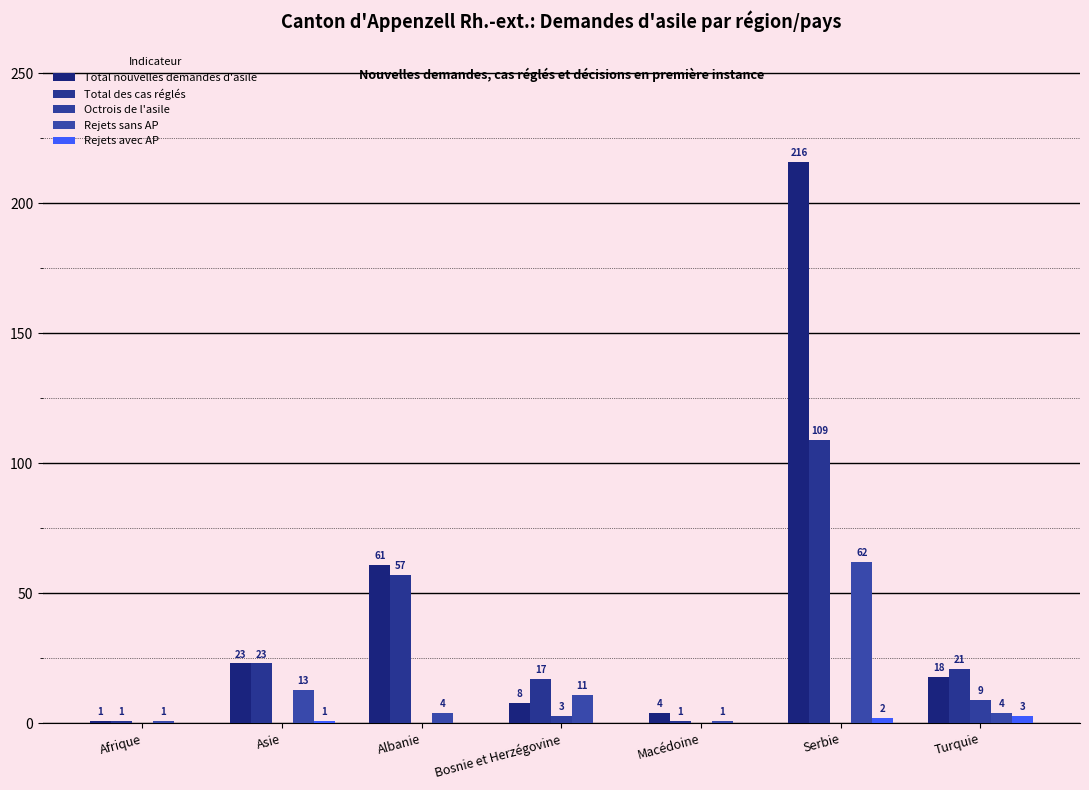

Reading left to right, what are all the values shown in this chart?

Total nouvelles demandes d'asile: Afrique=1	Asie=23	Albanie=61	Bosnie et Herzégovine=8	Macédoine=4	Serbie=216	Turquie=18
Total des cas réglés: Afrique=1	Asie=23	Albanie=57	Bosnie et Herzégovine=17	Macédoine=1	Serbie=109	Turquie=21
Octrois de l'asile: Afrique=0	Asie=0	Albanie=0	Bosnie et Herzégovine=3	Macédoine=0	Serbie=0	Turquie=9
Rejets sans AP: Afrique=1	Asie=13	Albanie=4	Bosnie et Herzégovine=11	Macédoine=1	Serbie=62	Turquie=4
Rejets avec AP: Afrique=0	Asie=1	Albanie=0	Bosnie et Herzégovine=0	Macédoine=0	Serbie=2	Turquie=3